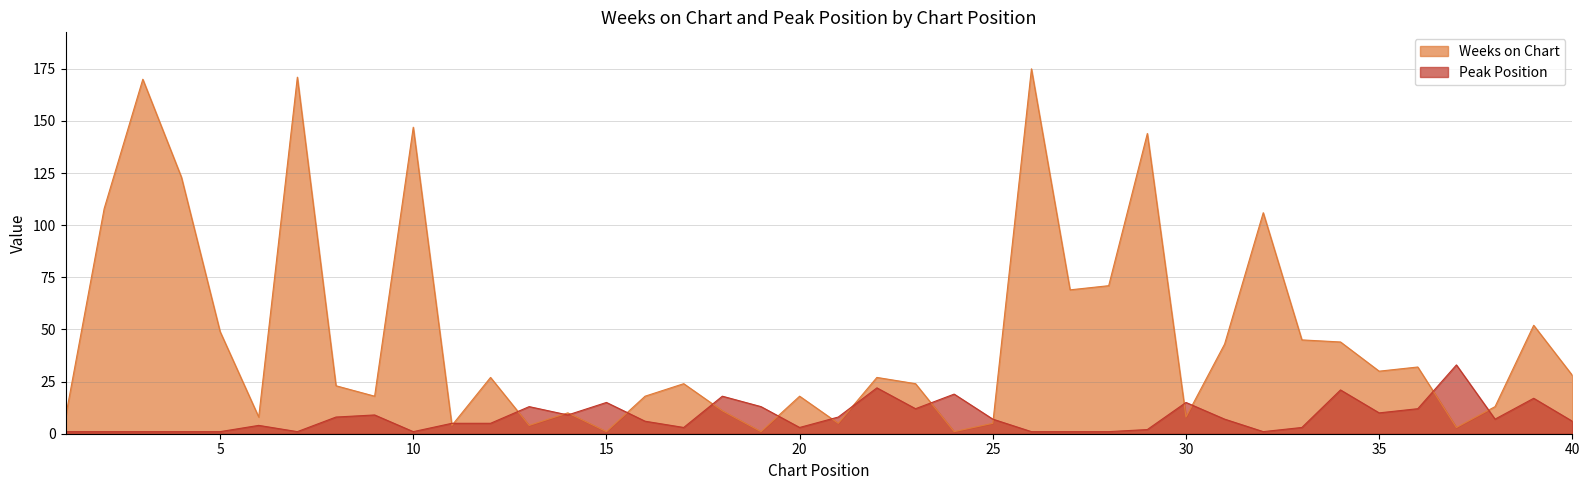

Which label corresponds to the smallest value in the chart?

15